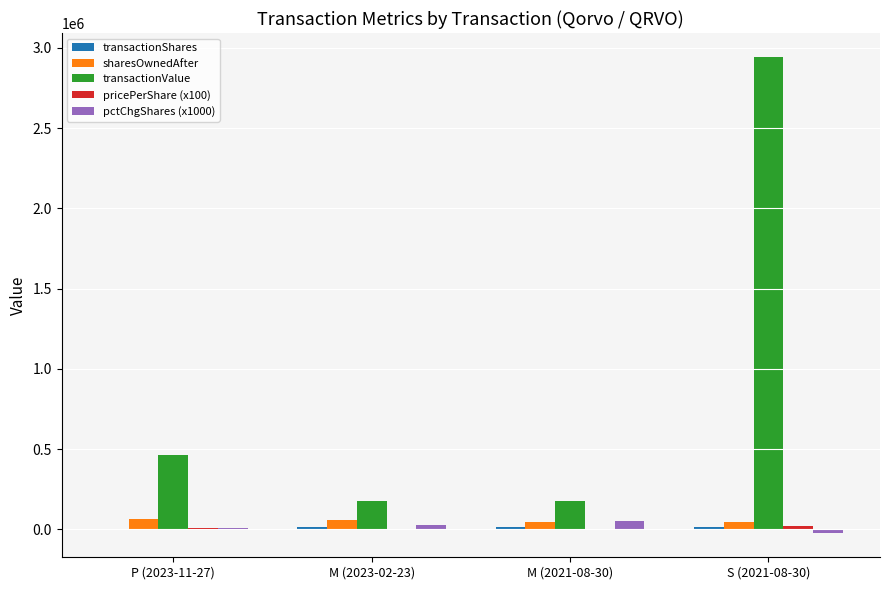

At which category is the sum across all series the highest?

S (2021-08-30)